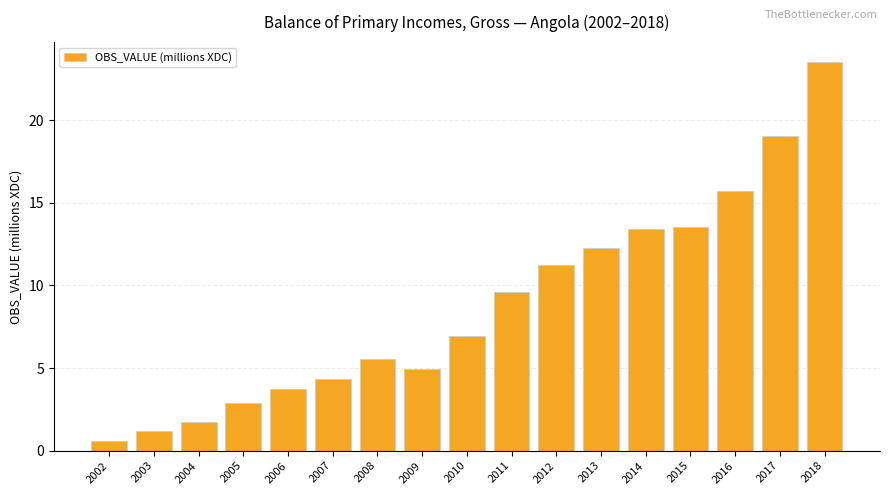

What is the value of the 4th bar from the left?

2.9